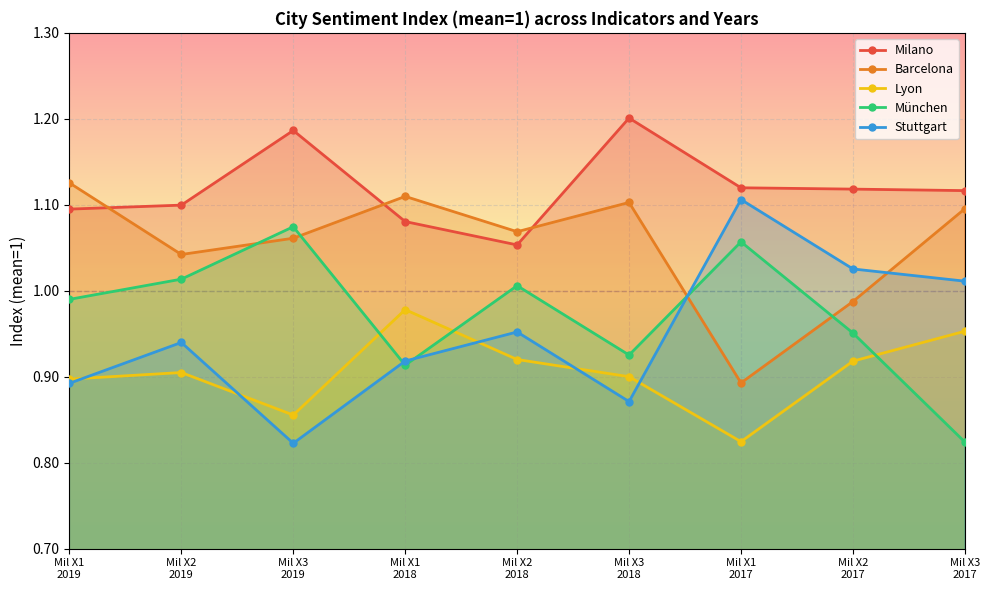

How many interior local valleys does the Milano series have?

1